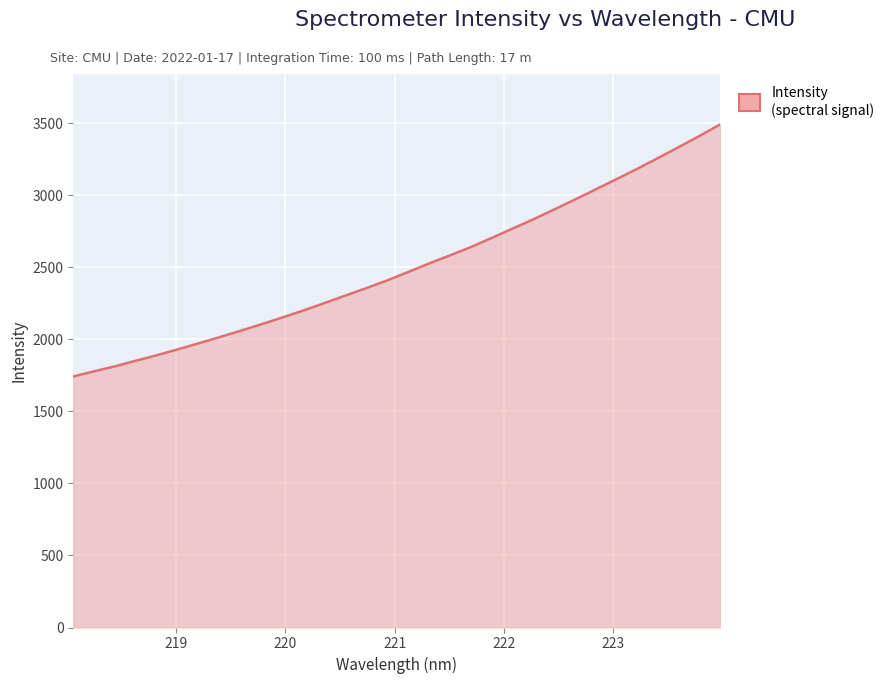

Does the chart have visible grid lines?

Yes